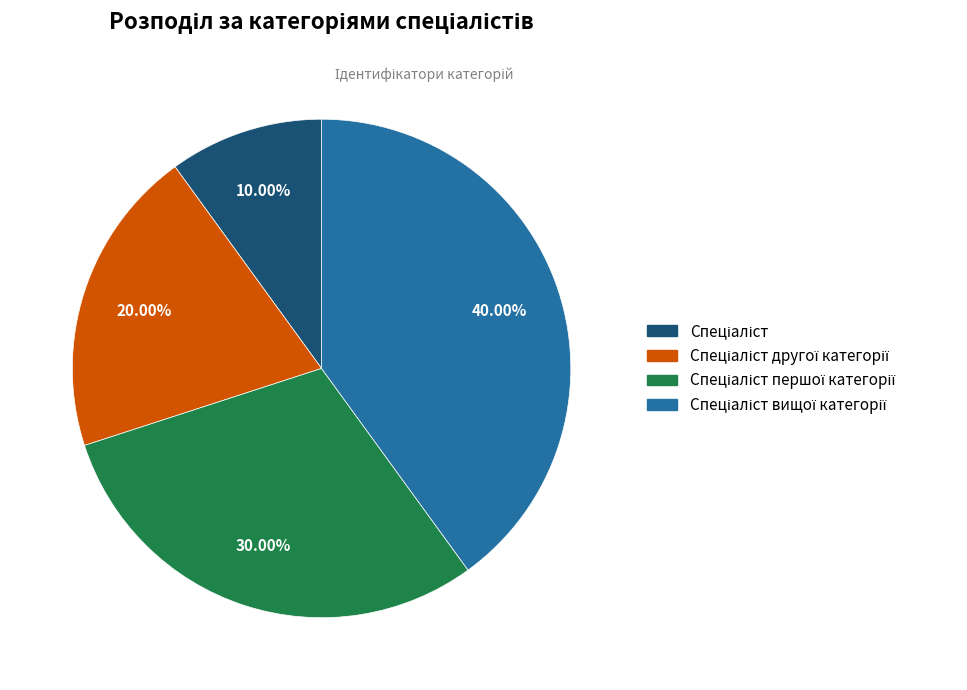

Is there any slice that represents more than half of the pie?

No